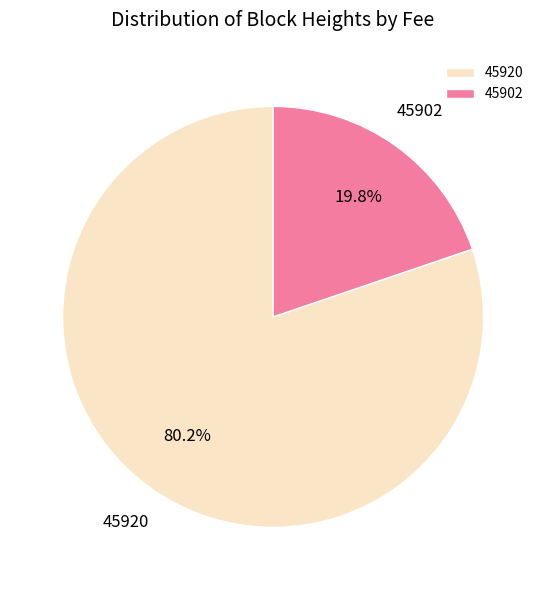

Rank the categories by value from lowest to highest.

45902, 45920